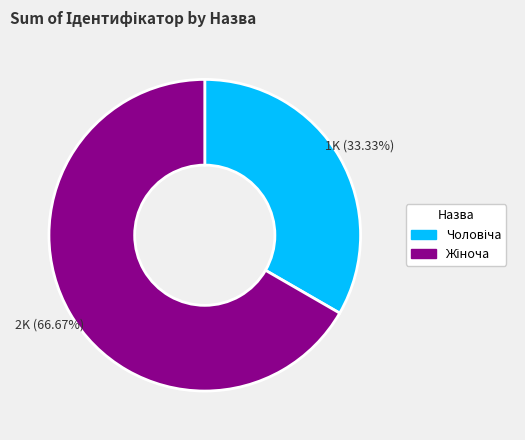

Does any single category account for the majority?

Yes